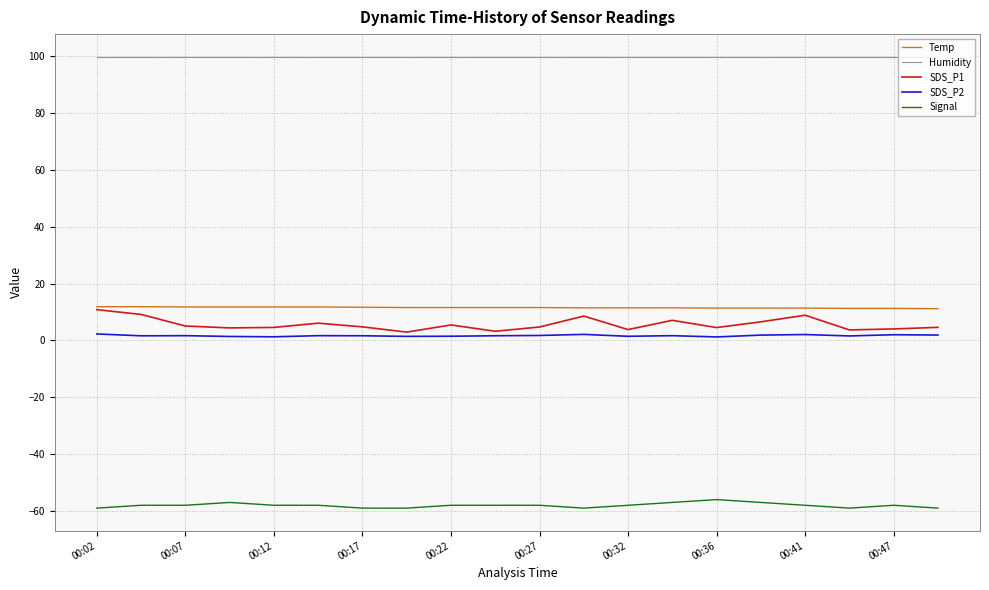

At how many categories does at least one series exceed 76?

20